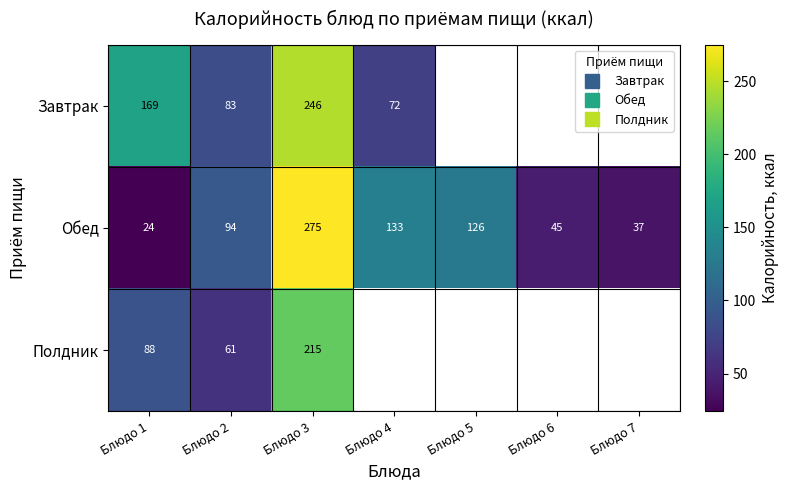

Read the Полдник value at Блюдо 3.

215.0